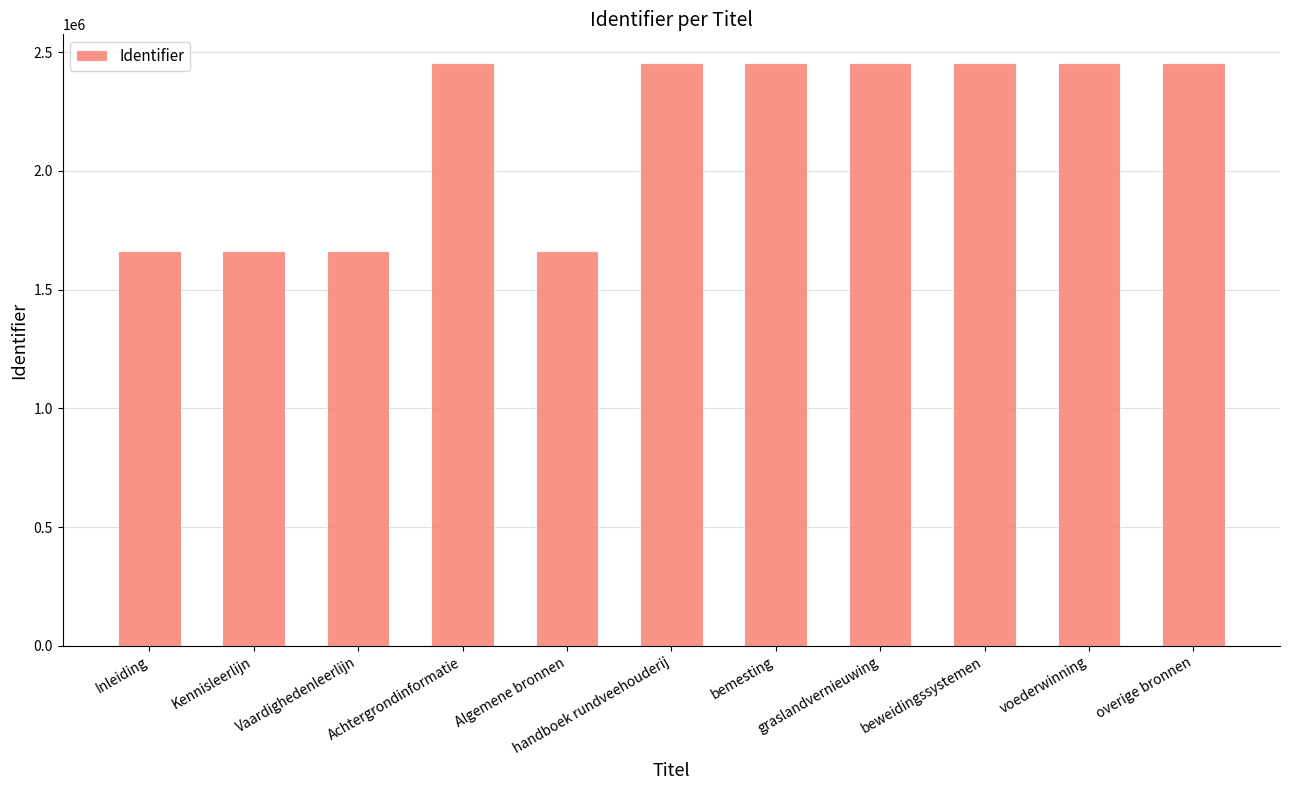

What is the change in value from graslandvernieuwing to overige bronnen?

+4